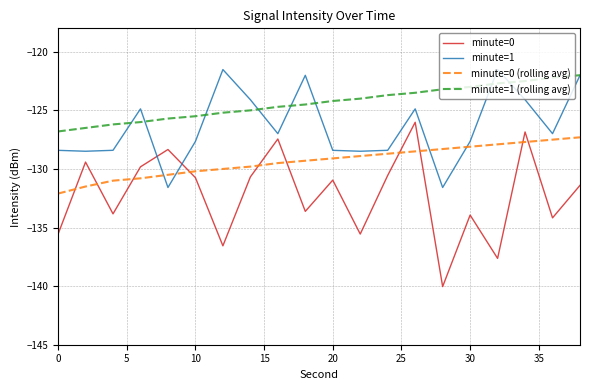

What is the minimum value shown in the chart?

-140.0